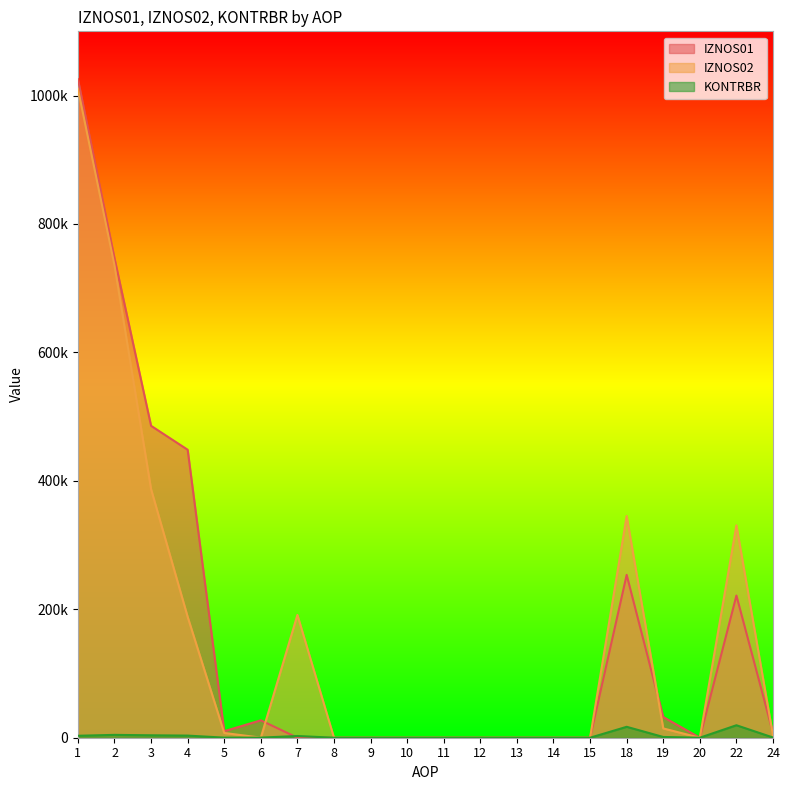

Where is the first local maximum for IZNOS01?

6